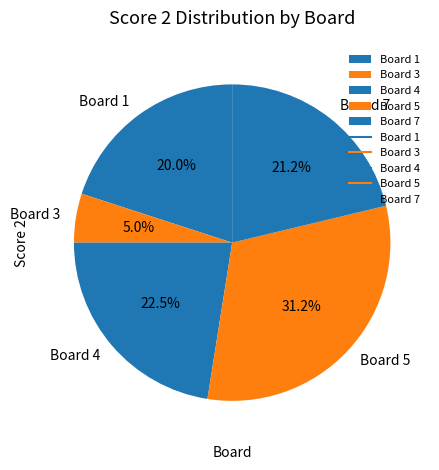

Which slice is the largest?

Board 5